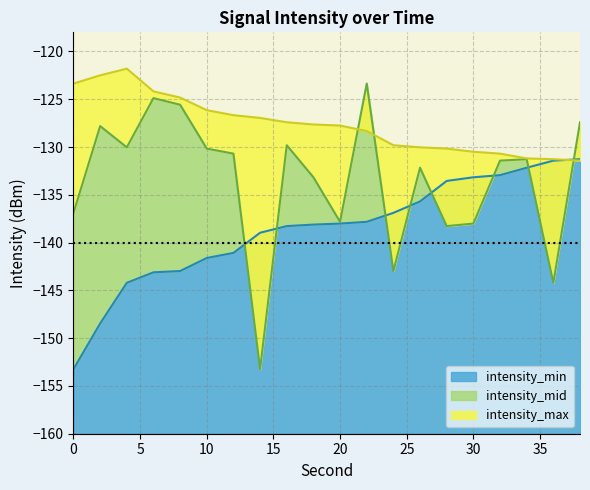

What is the difference between the second highest and second lowest values in the intensity_max series?

8.8